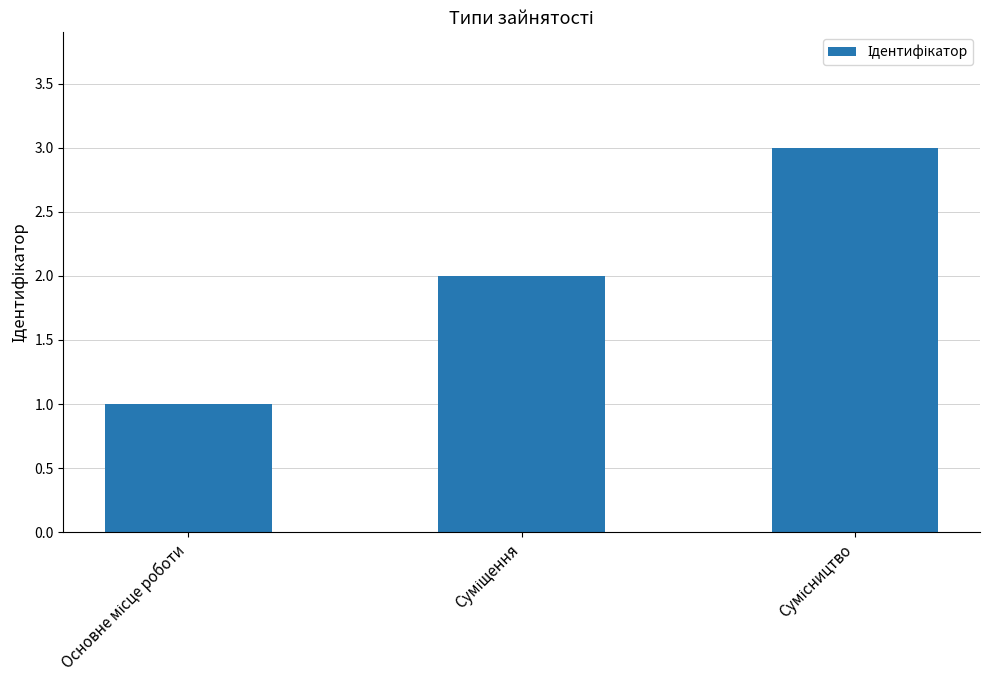

What is the sum of all values?

6